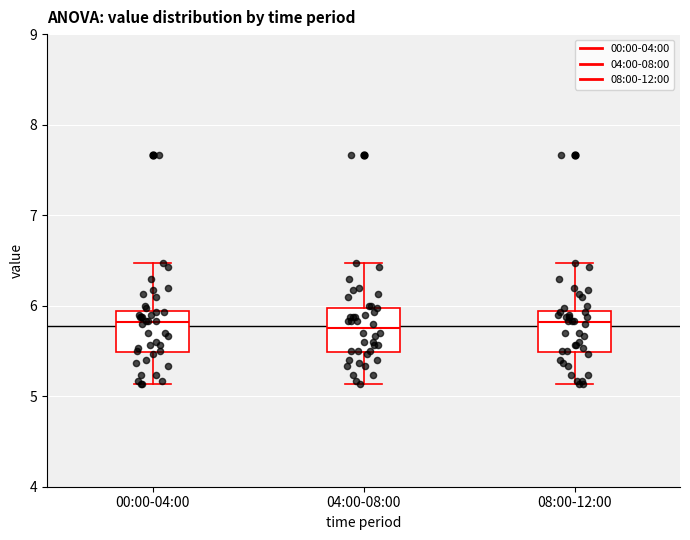

Where does the upper whisker of the box for 08:00-12:00 end on the y-axis? The values are not printed on the chart, so give them approximately, as read against the axis.

6.5